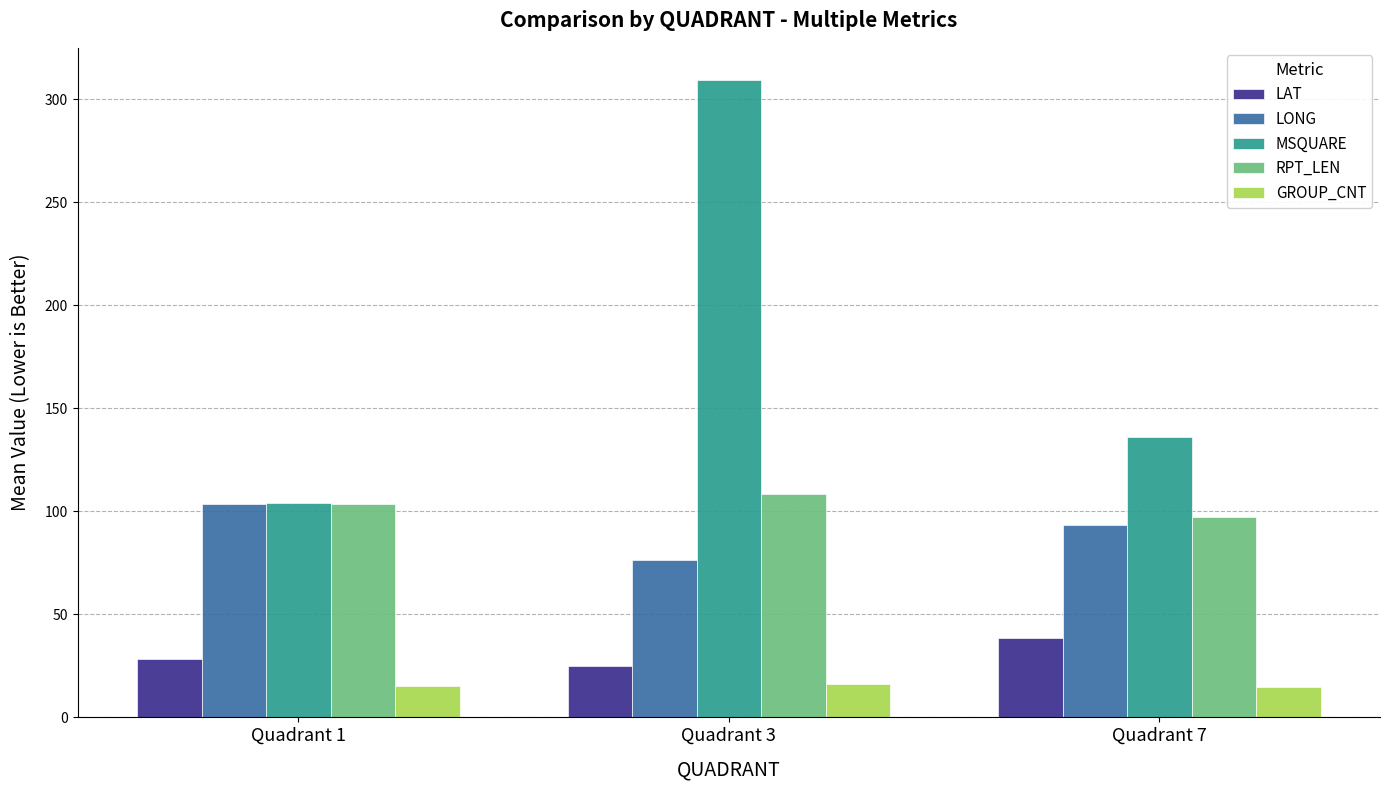

How many groups of bars are there?

3